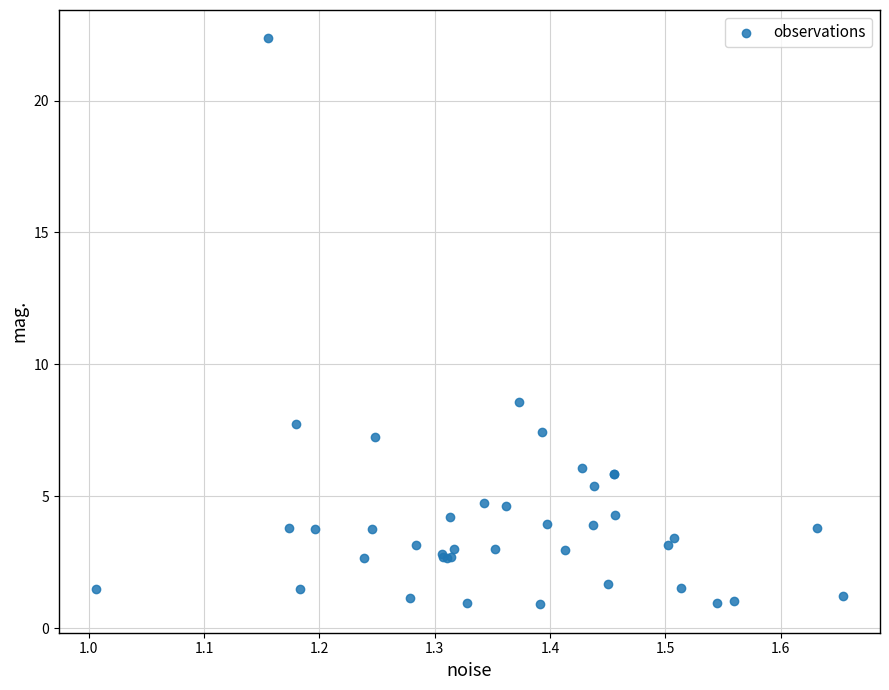

What Y value in the scatter plot is closest to 11?

8.6